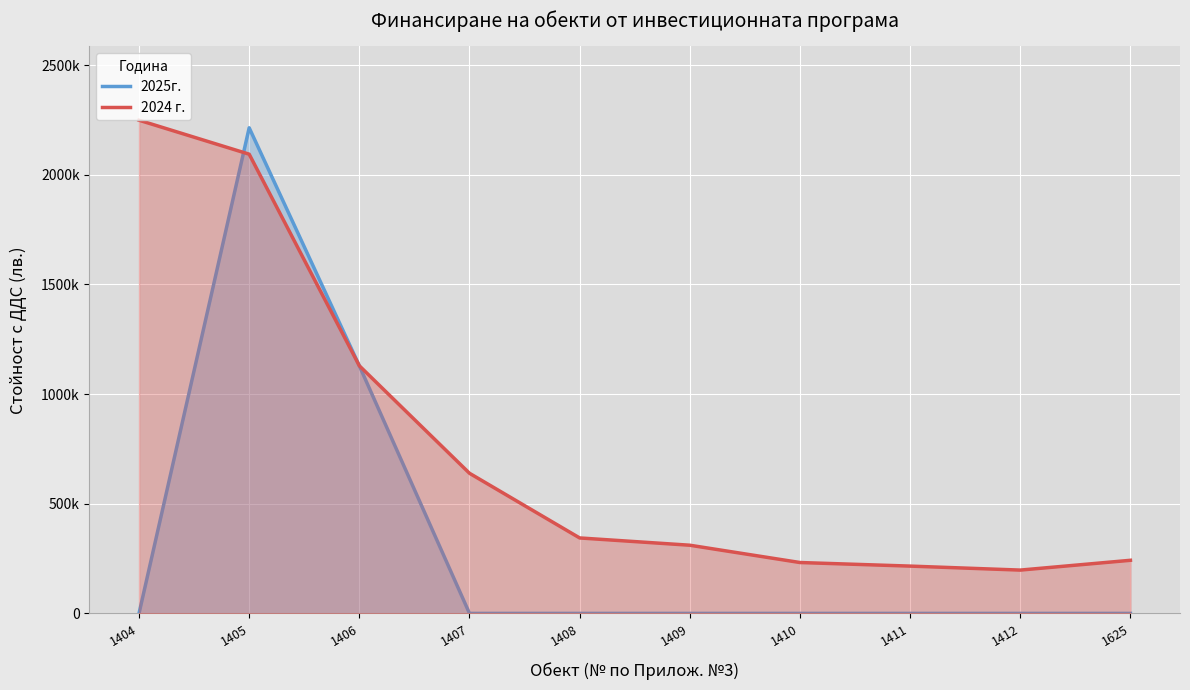

The 2025г. series shows 0 at 1410. True or false?

True